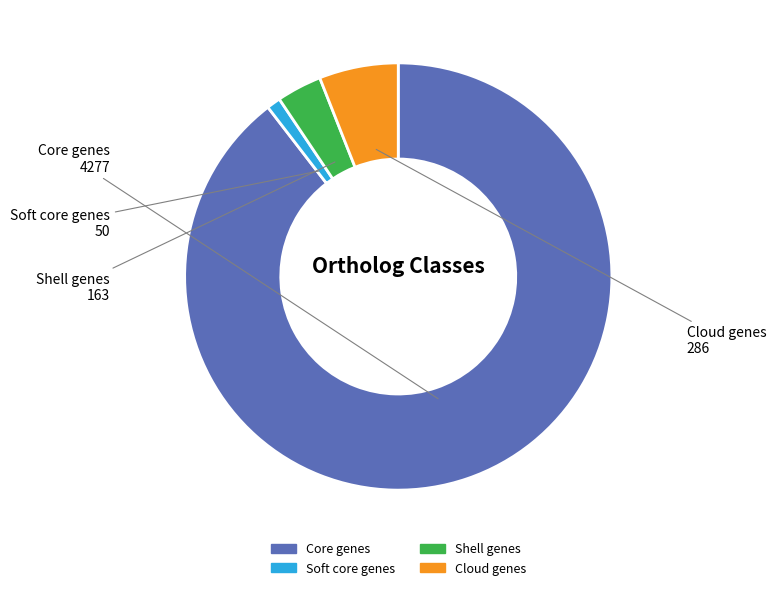

Combined, do Cloud genes and Shell genes account for over 50%?

No